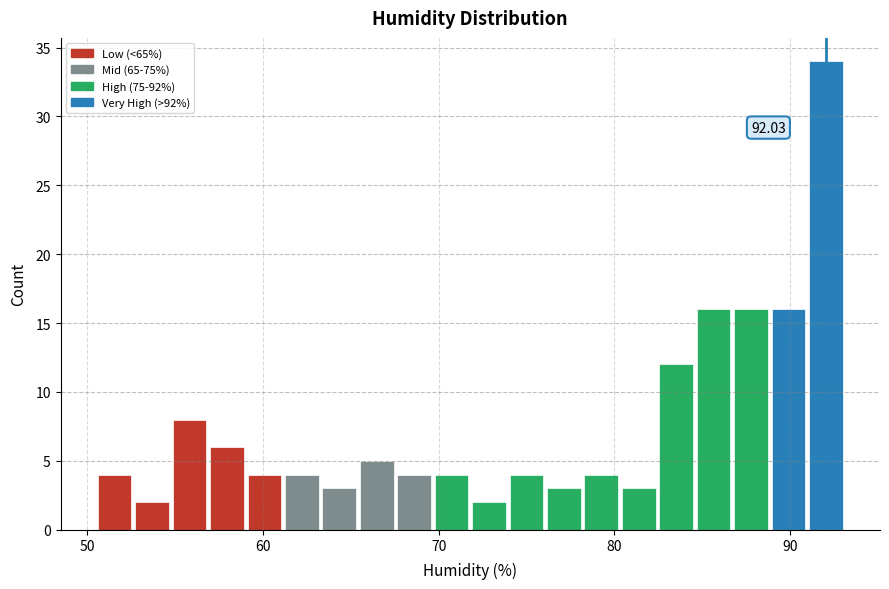

Read against the x-axis, roughly where is the centre of the tallest bar?

92